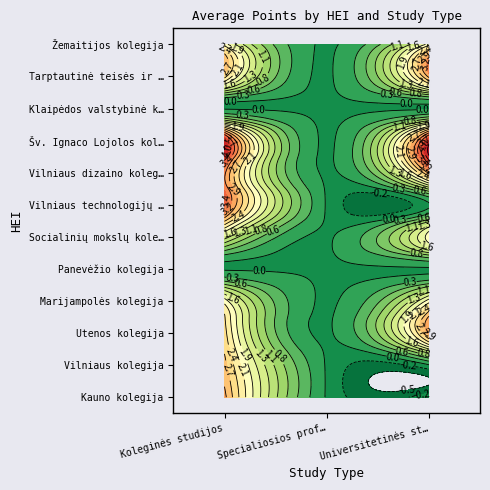

Is the value of Koleginės studijos at Vilniaus dizaino kolegija greater than the value of Specialiosios profesinės studijos at Vilniaus dizaino kolegija?

Yes